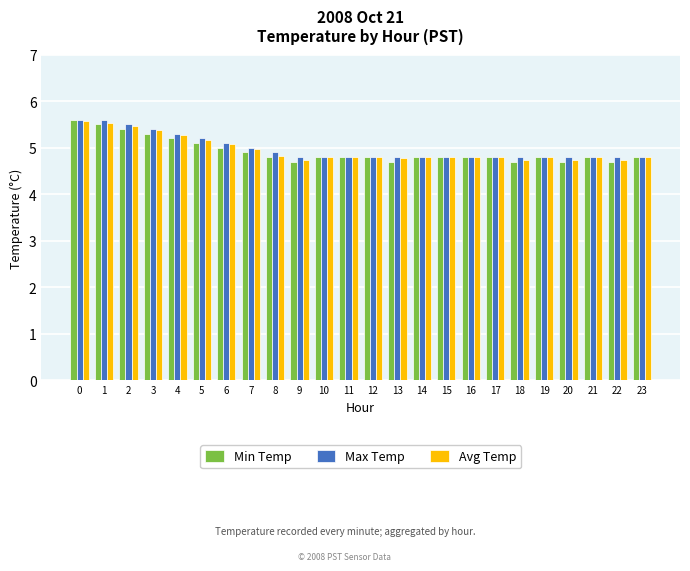

Reading left to right, extract all data points from this chart.

Min Temp: 5.6	5.5	5.4	5.3	5.2	5.1	5.0	4.9	4.8	4.7	4.8	4.8	4.8	4.7	4.8	4.8	4.8	4.8	4.7	4.8	4.7	4.8	4.7	4.8
Max Temp: 5.6	5.6	5.5	5.4	5.3	5.2	5.1	5.0	4.9	4.8	4.8	4.8	4.8	4.8	4.8	4.8	4.8	4.8	4.8	4.8	4.8	4.8	4.8	4.8
Avg Temp: 5.6	5.5	5.5	5.4	5.3	5.2	5.1	5.0	4.8	4.7	4.8	4.8	4.8	4.8	4.8	4.8	4.8	4.8	4.7	4.8	4.7	4.8	4.7	4.8